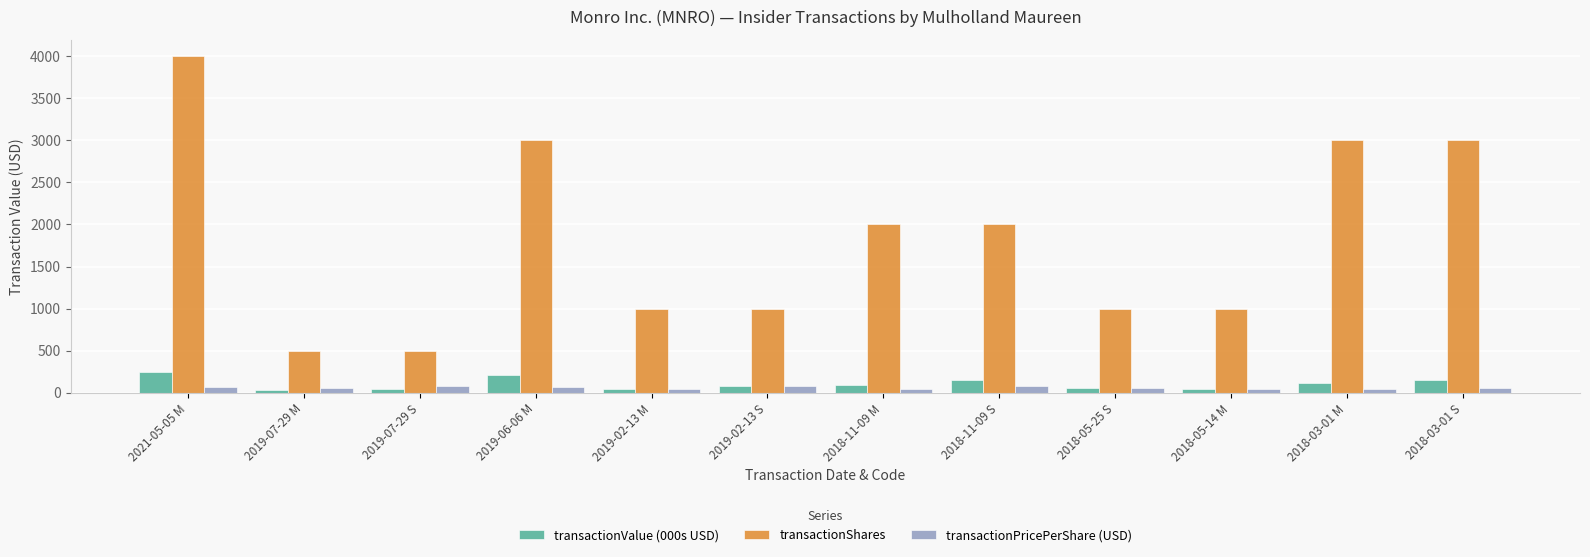

Are the bars grouped side by side (vs. stacked)?

Yes